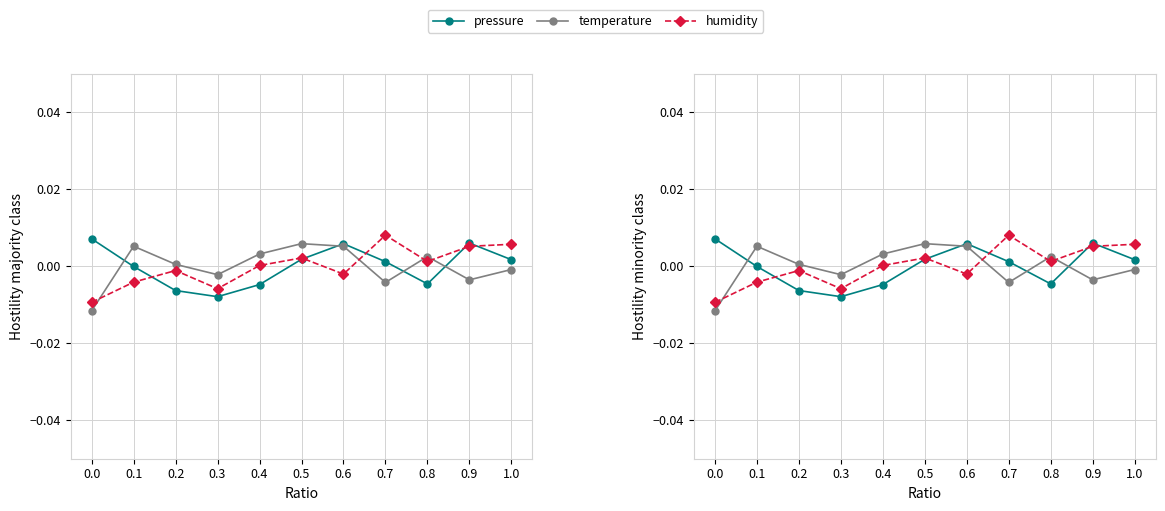

Which series has the largest total across all categories?

pressure